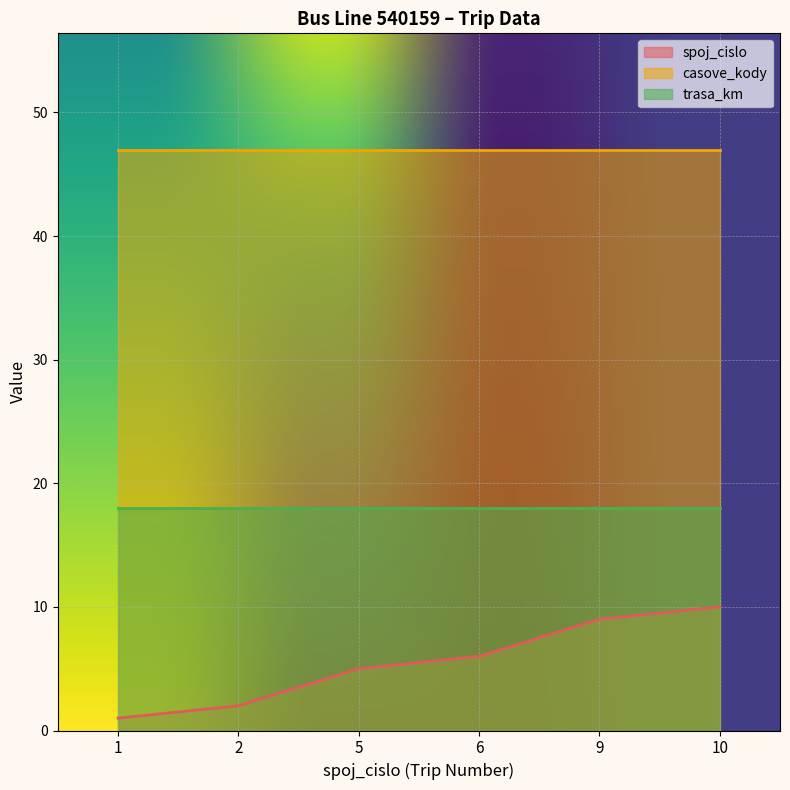

What is the sum of all spoj_cislo values?

33